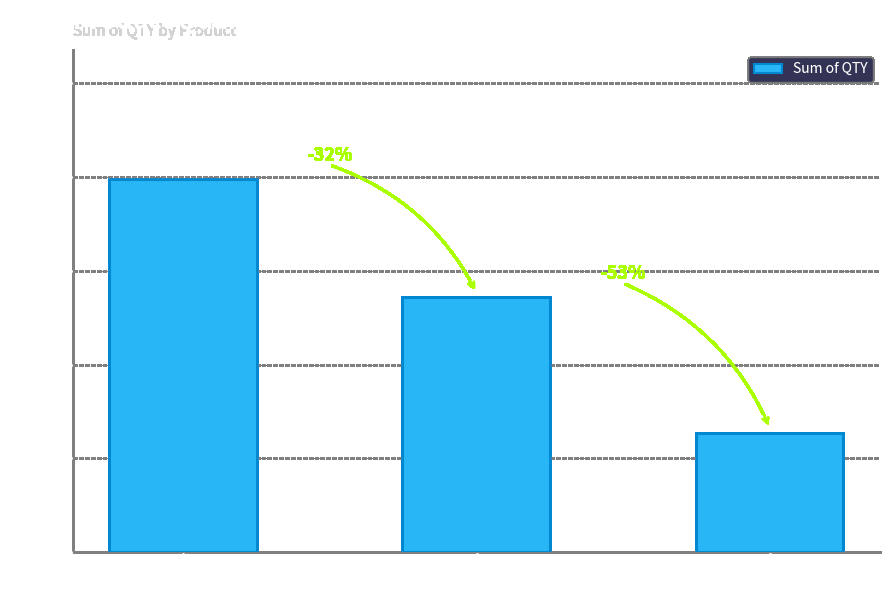

What is the sum of all values?

3966